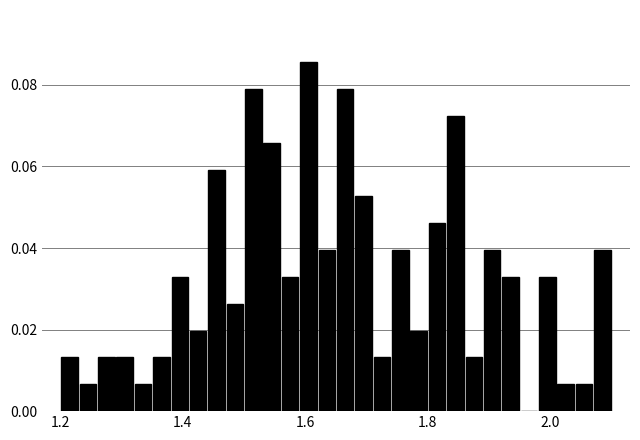

Around what value on the x-axis is the tallest bar? Give the approximate position of its centre, as read against the axis.

1.60